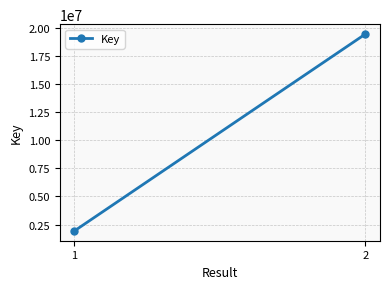

List the labels in order of value, smallest first.

1, 2